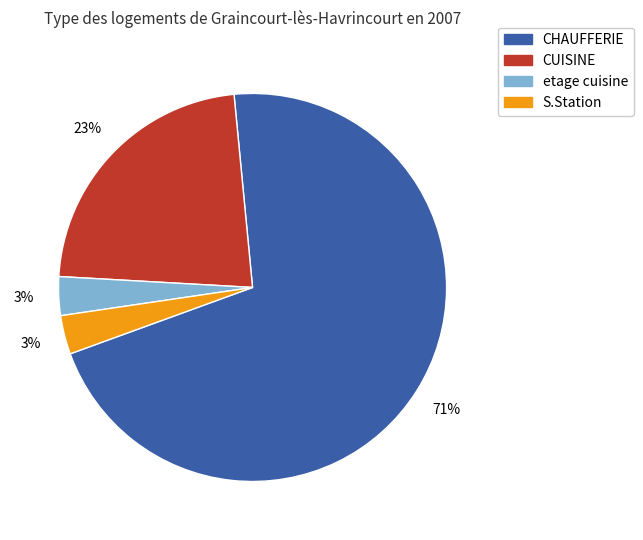

To the nearest percent, what is the combined percentage of etage cuisine and S.Station?

6%